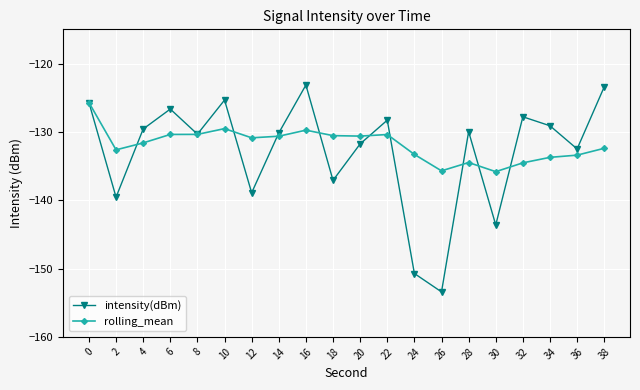

List the series in order of their overall mean, highest first.

rolling_mean, intensity(dBm)